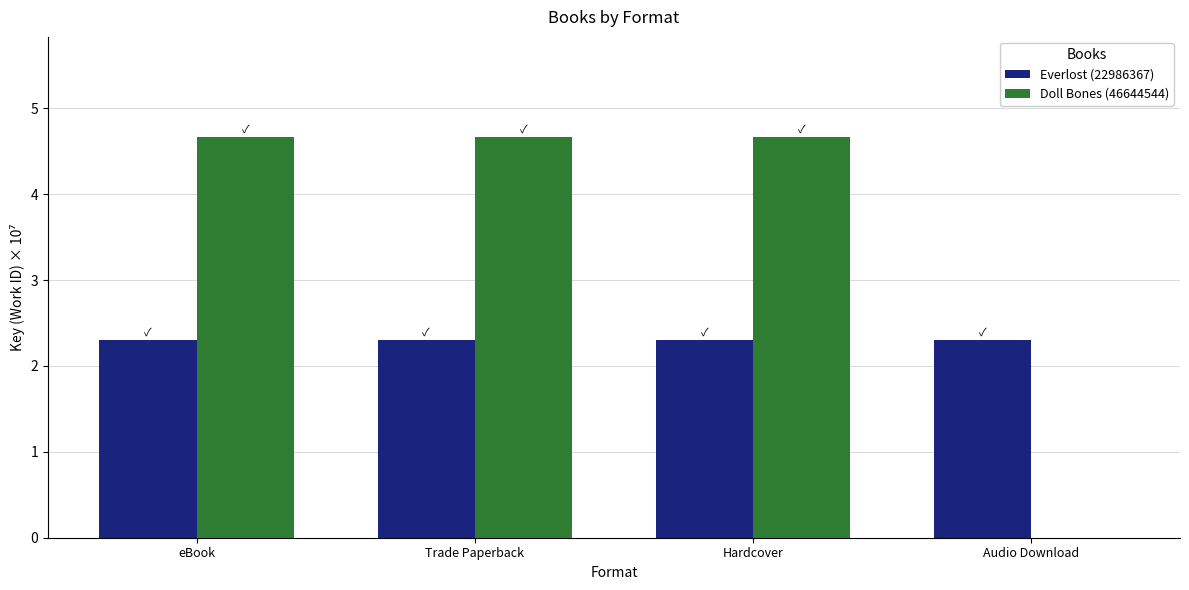

The Doll Bones (46644544) series shows 0.0 at Audio Download. True or false?

True